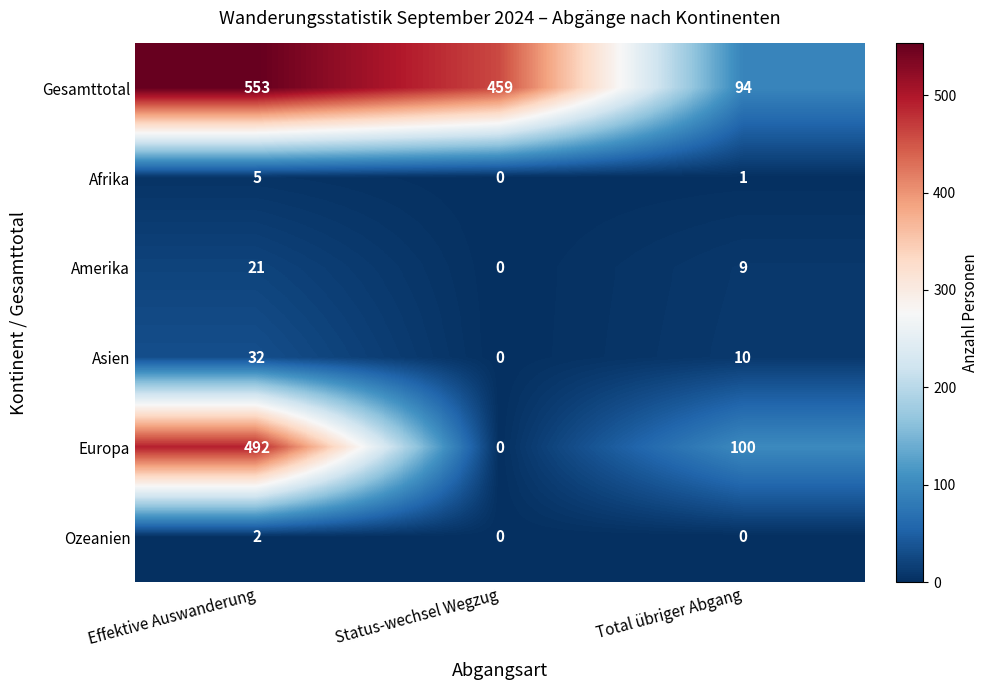

List the series in order of their peak value, lowest first.

Ozeanien, Afrika, Amerika, Asien, Europa, Gesamttotal